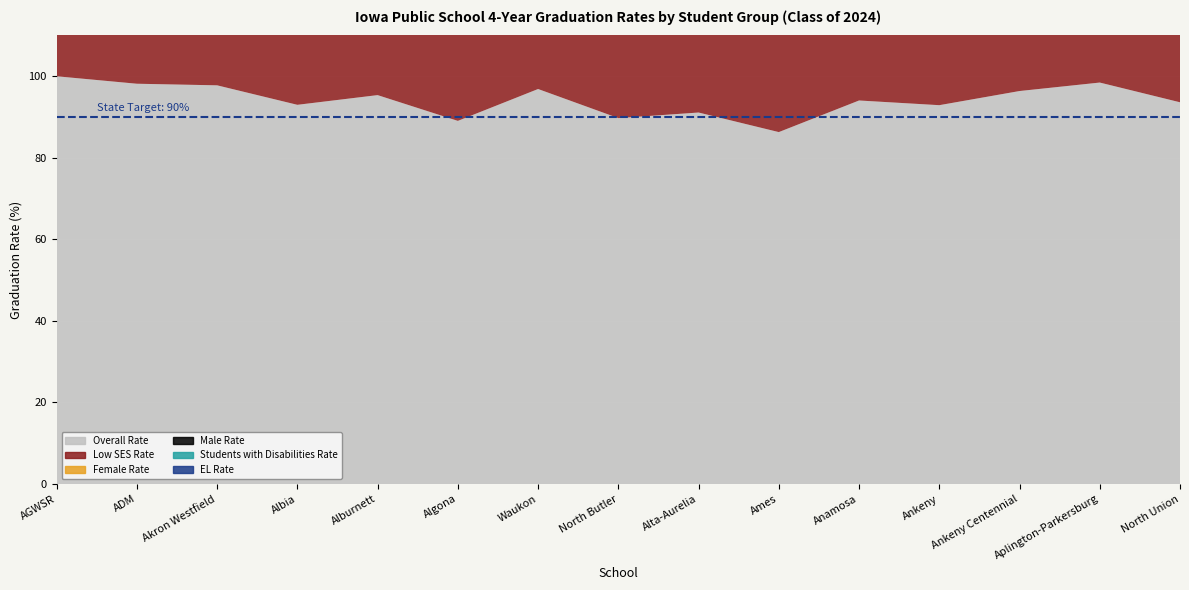

Reading left to right, extract all data points from this chart.

Overall Rate: 100.0	98.2	97.8	93.0	95.4	89.1	96.9	89.7	91.1	86.3	94.1	92.9	96.4	98.5	93.6
Low SES Rate: 100.0	95.9	92.9	90.4	90.5	81.0	93.6	72.7	86.7	72.9	85.4	76.7	88.9	96.3	93.5
Female Rate: 100.0	98.0	97.4	92.0	98.4	89.2	97.8	89.2	92.3	89.1	94.6	94.0	97.7	98.4	92.9
Male Rate: 100.0	98.8	95.5	88.0	89.7	90.5	95.9	91.3	94.4	81.4	91.4	90.4	95.1	96.5	87.5
Students with Disabilities Rate: 0.0	96.0	0.0	0.0	0.0	66.7	0.0	0.0	0.0	58.5	80.0	67.5	77.4	0.0	0.0
EL Rate: 0.0	0.0	0.0	0.0	0.0	0.0	0.0	0.0	0.0	84.6	0.0	0.0	0.0	0.0	0.0